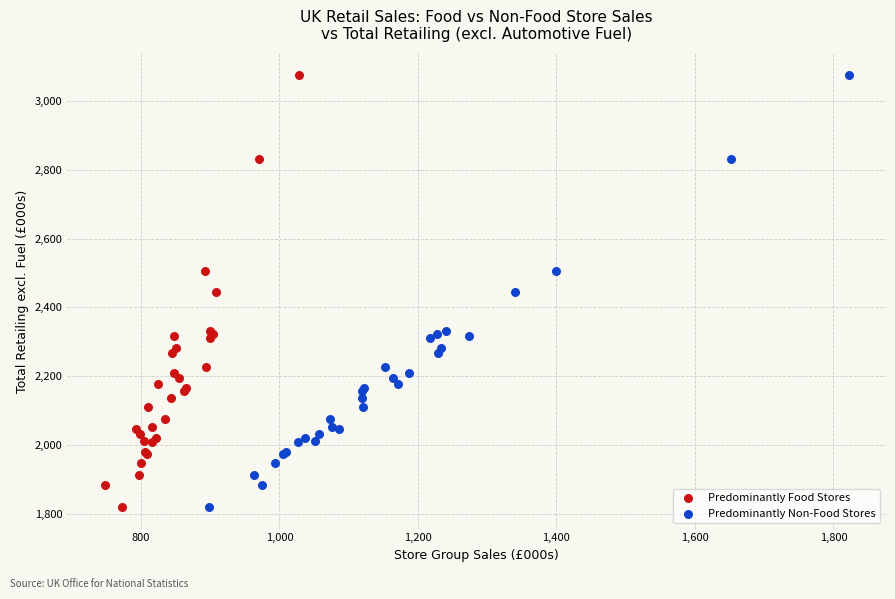

What are all the series names shown in the legend?

Predominantly Food Stores, Predominantly Non-Food Stores